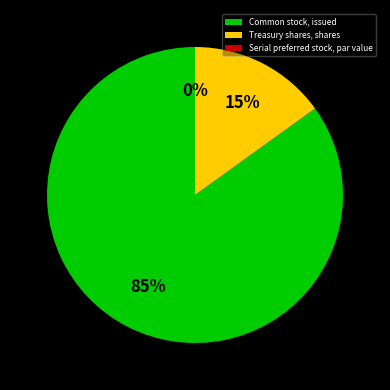

Which slice is the largest?

Common stock, issued